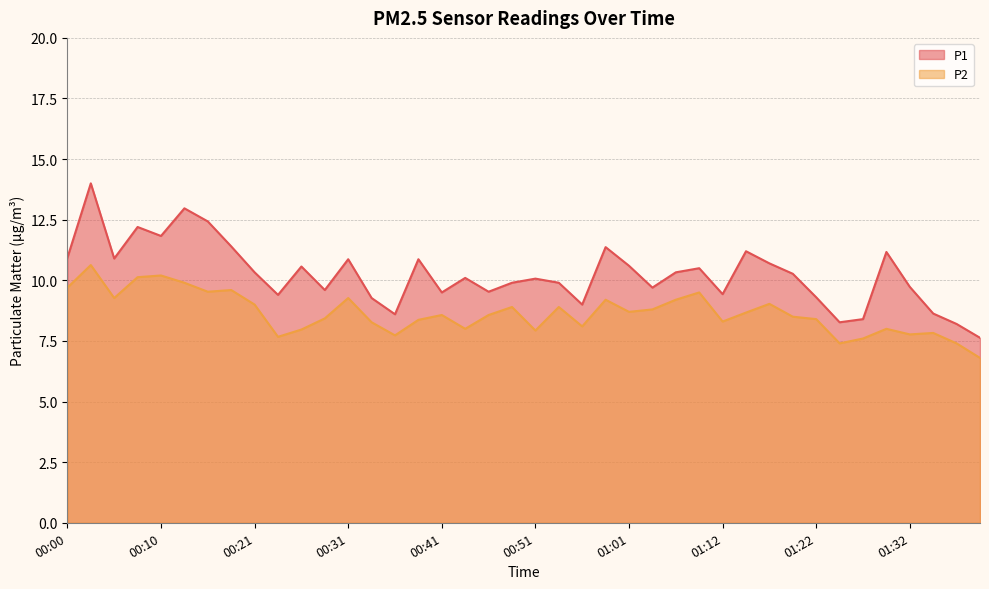

Rank the categories by P1 value from highest to lowest.

00:03, 00:13, 00:16, 00:08, 00:10, 00:18, 00:58, 01:14, 01:30, 00:00, 00:05, 00:31, 00:38, 01:17, 01:01, 00:26, 01:09, 00:21, 01:06, 01:19, 00:43, 00:51, 00:48, 00:53, 01:32, 01:04, 00:28, 00:46, 00:41, 01:12, 00:23, 01:22, 00:33, 00:56, 01:35, 00:36, 01:27, 01:25, 01:37, 01:40